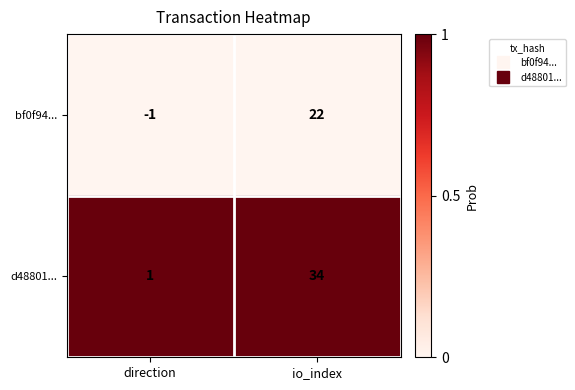

At direction, list the series in order from smallest to largest.

bf0f94..., d48801...